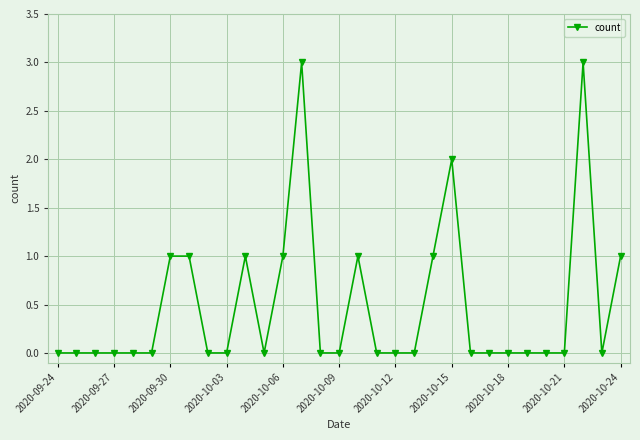

True or false: there are more than 2 points higher than both neighbors.

True